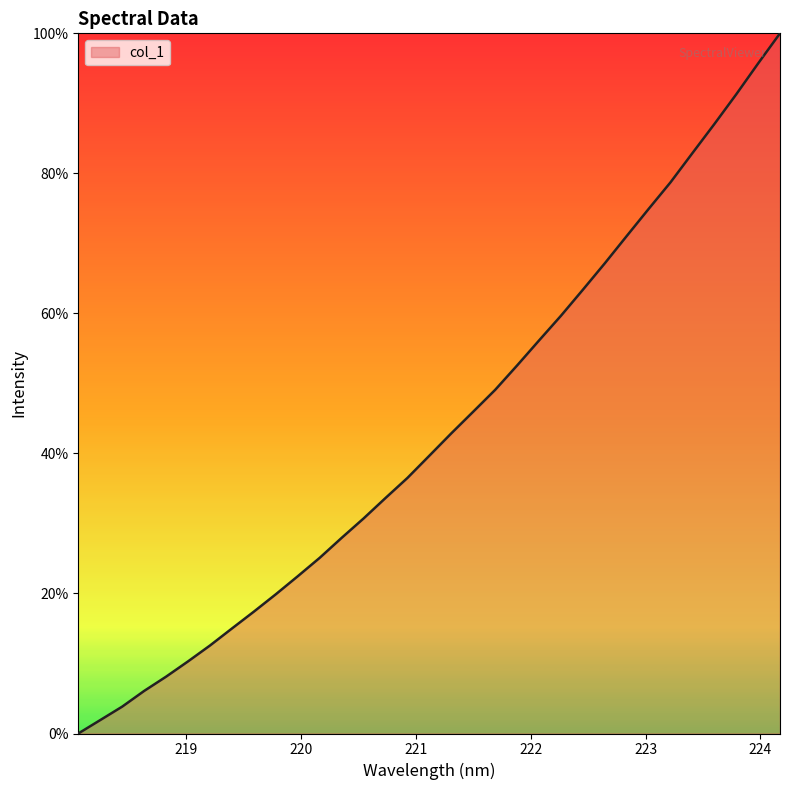

What is the maximum value shown in the chart?

100.0